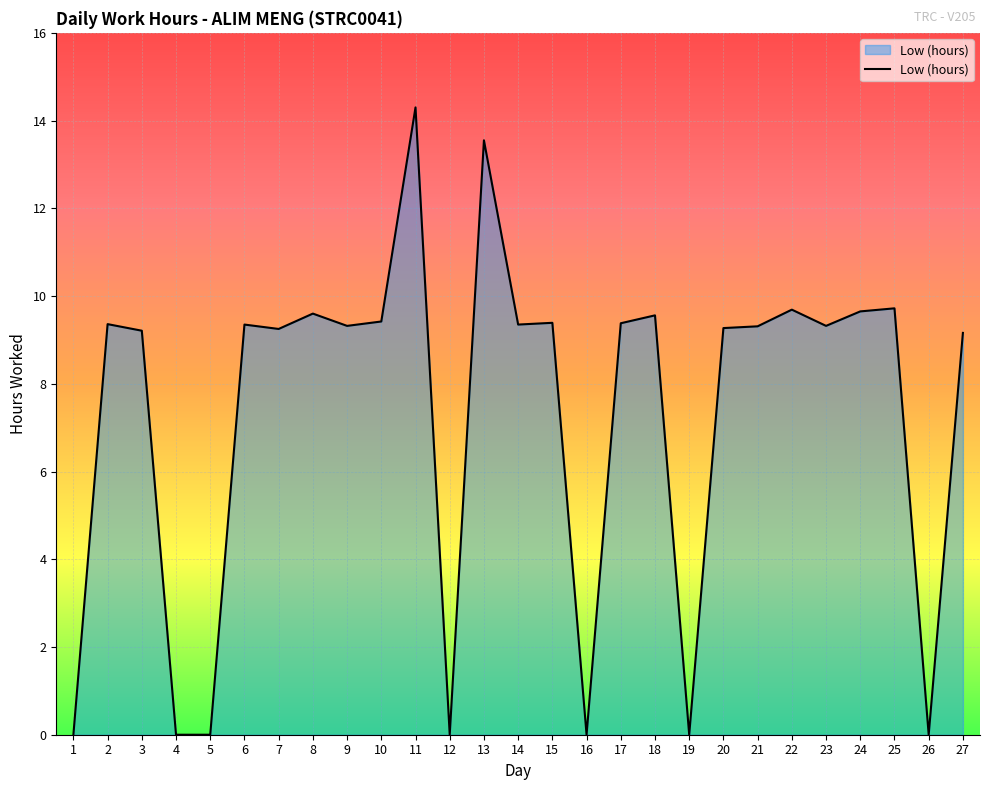

What is the sum of the values at 3 and 25?

18.9